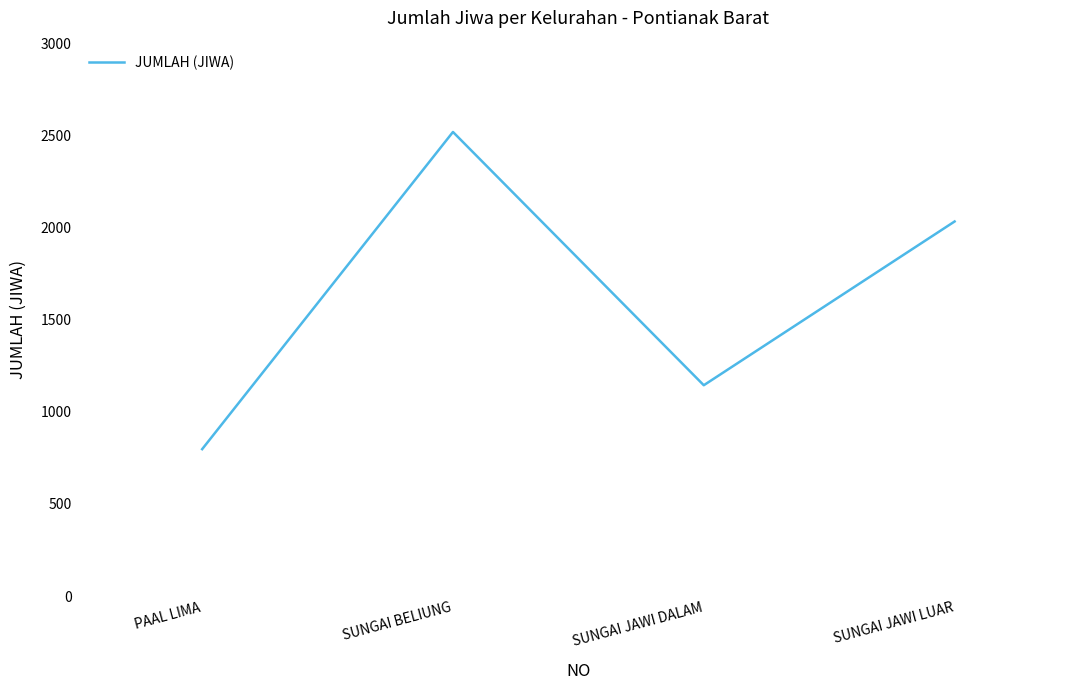

Where is the first local maximum?

SUNGAI BELIUNG